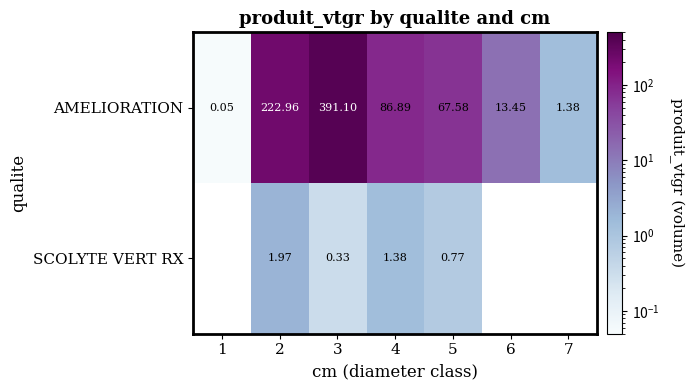

At how many categories does at least one series exceed 180?

2